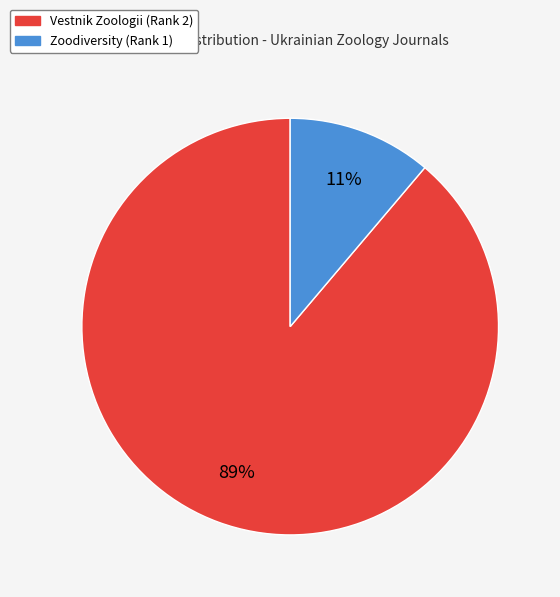

Rank the categories by value from highest to lowest.

Vestnik Zoologii (Rank 2), Zoodiversity (Rank 1)